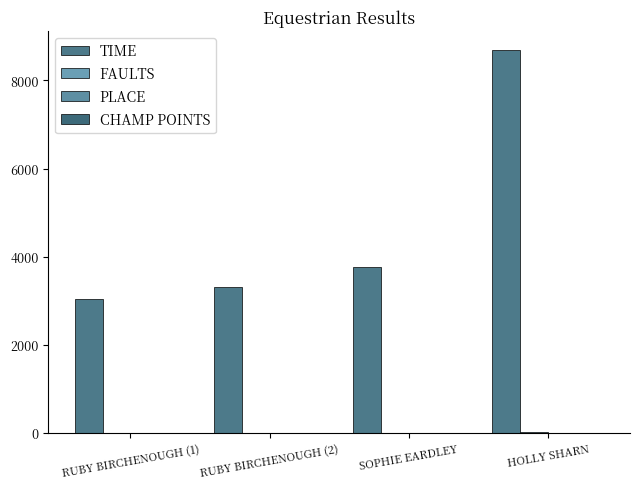

At how many categories does at least one series exceed 6881?

1